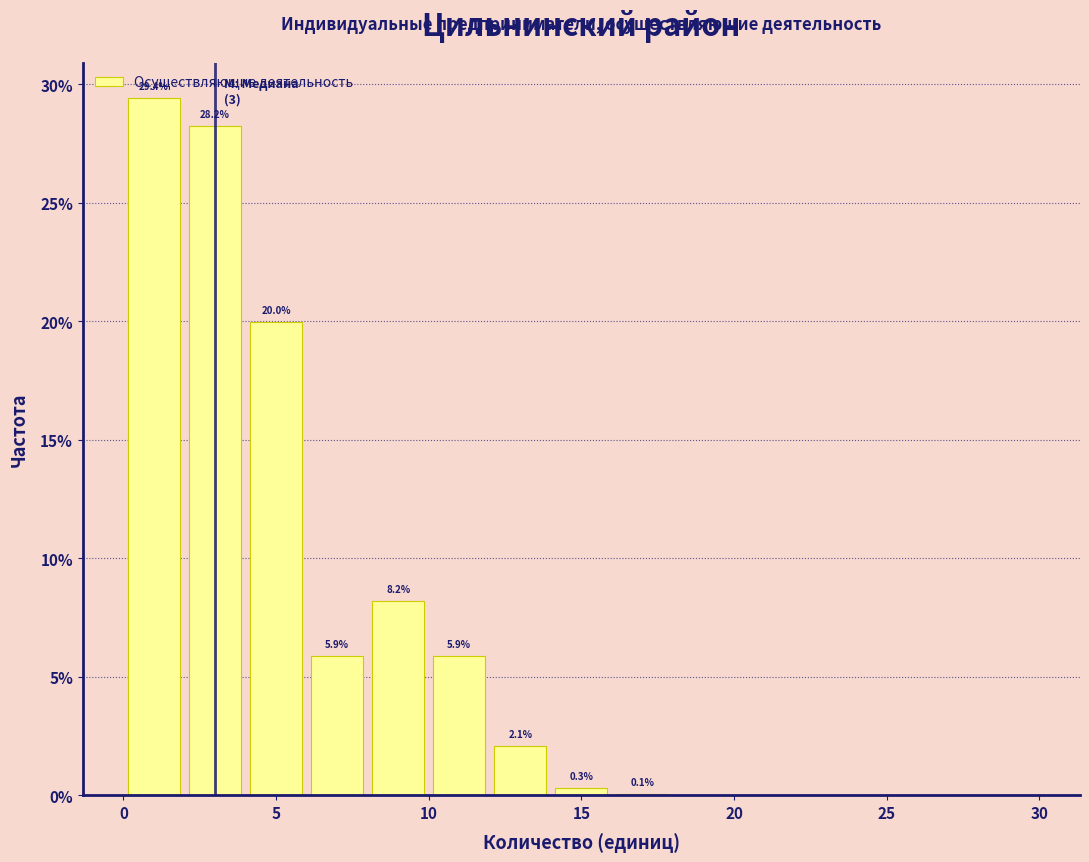

Which range on the x-axis has the tallest bar?

0 to 2